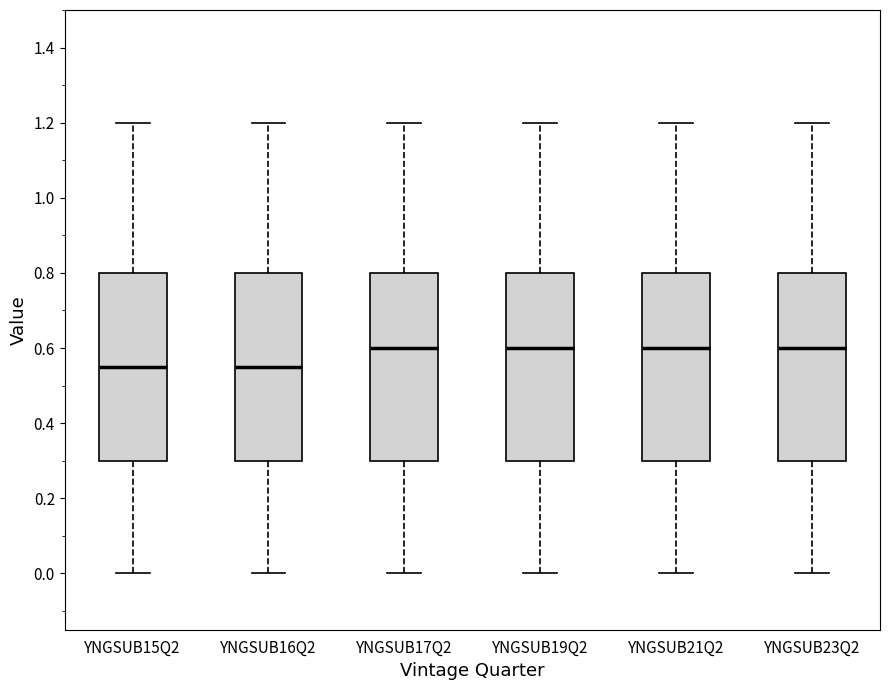

Where does the upper whisker of the box for YNGSUB23Q2 end on the y-axis? The values are not printed on the chart, so give them approximately, as read against the axis.

1.20